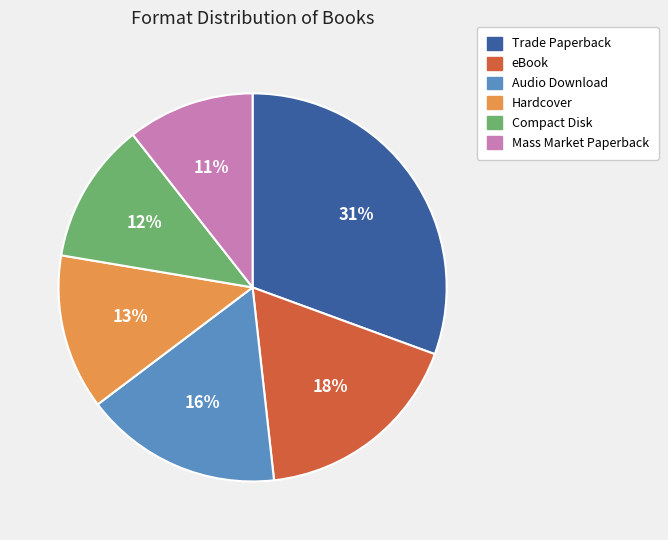

Which has a higher value, Compact Disk or Audio Download?

Audio Download